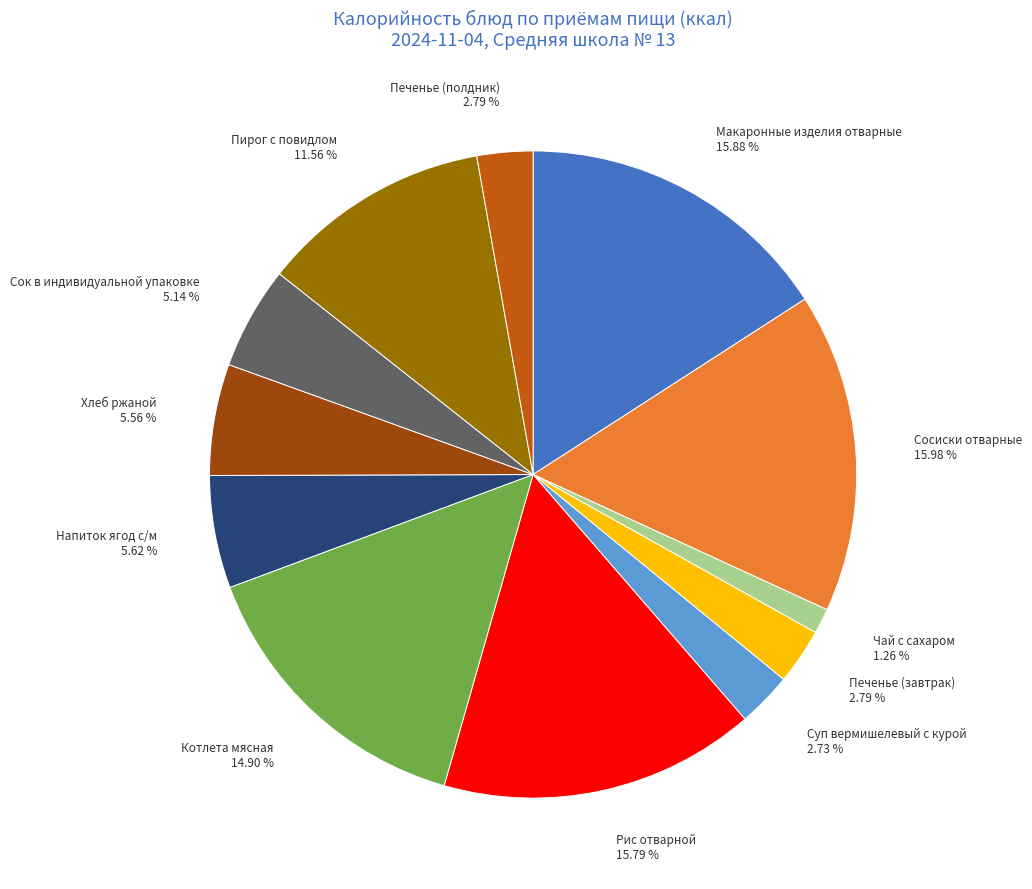

To the nearest percent, what portion does Напиток ягод с/м represent?

6%